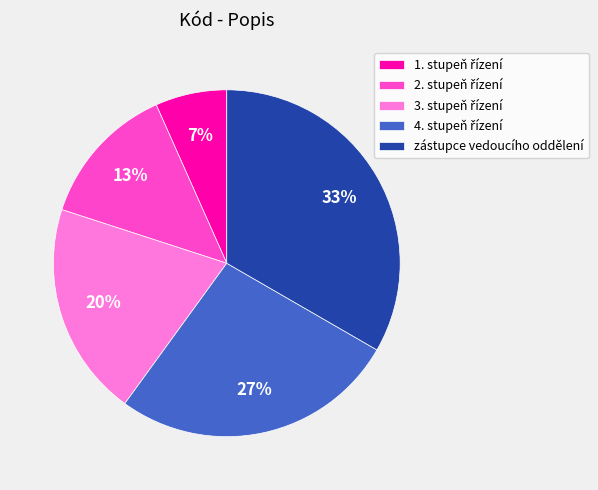

Which slice is the largest?

zástupce vedoucího oddělení